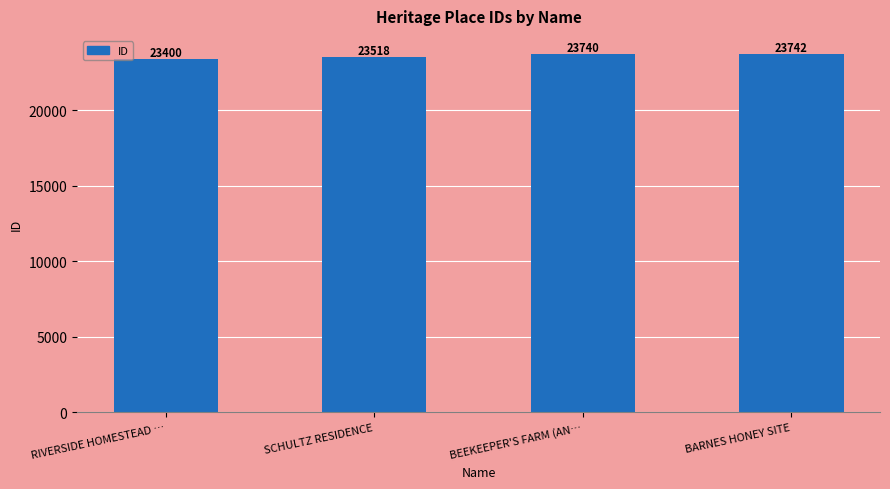

The value at BARNES HONEY SITE is 15020. True or false?

False